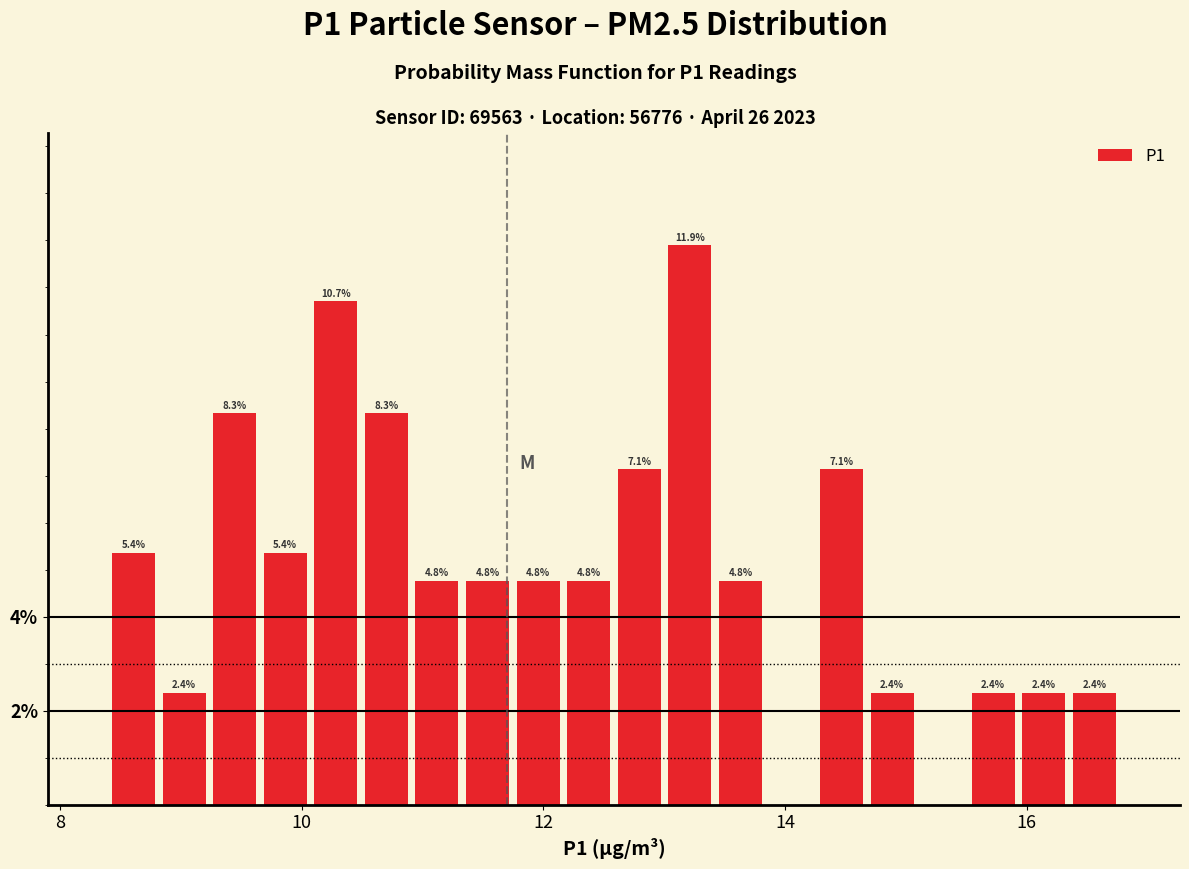

Around what value on the x-axis is the tallest bar? Give the approximate position of its centre, as read against the axis.

13.2